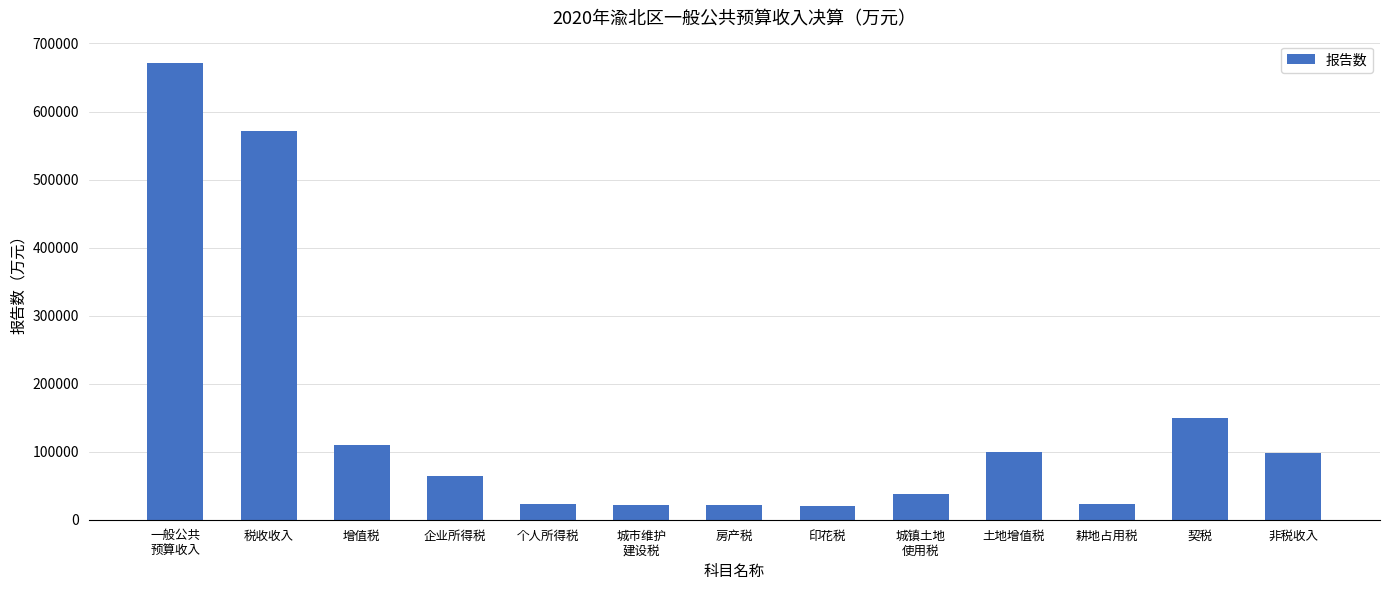

The chart shows a value of 22611 at 个人所得税. True or false?

True